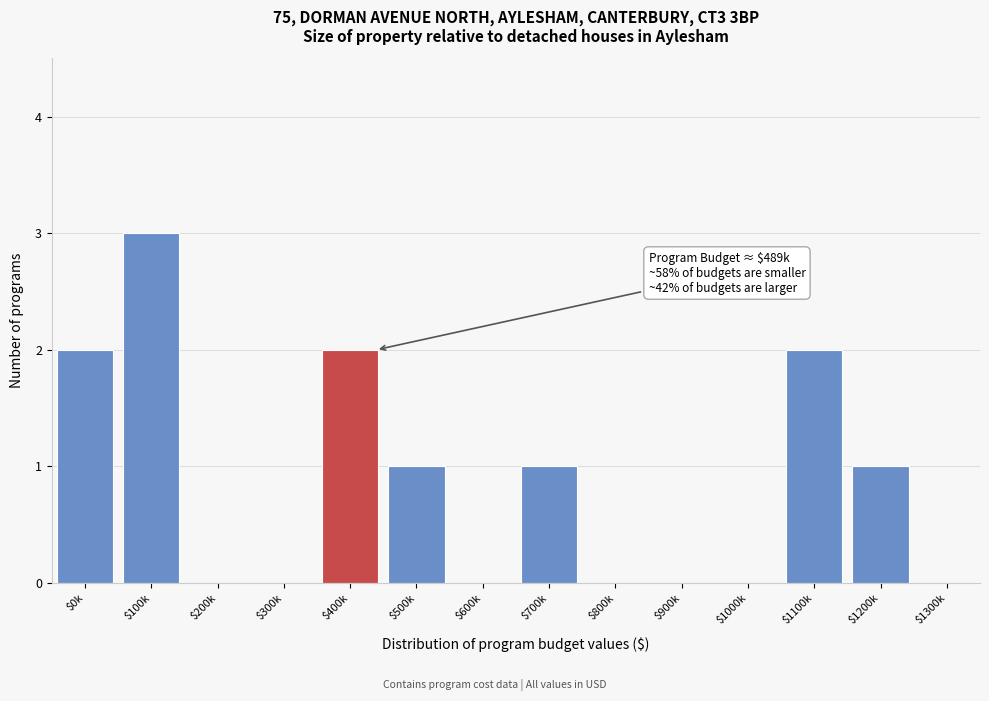

Which label corresponds to the largest value in the chart?

$100k